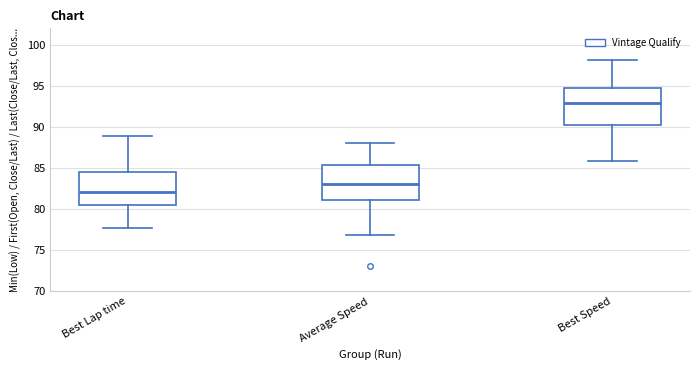

Reading left to right, read every box against the y-axis: the position of its median line, the range the box covers, and the ends of its whiskers. The values are not printed on the chart, so give them approximately, as read against the axis.

Best Lap time: median 82.0, box 80.5 to 84.5, whiskers 78.0 to 89.0
Average Speed: median 83.0, box 81.0 to 85.5, whiskers 77.0 to 88.0
Best Speed: median 93.0, box 90.0 to 95.0, whiskers 86.0 to 98.0